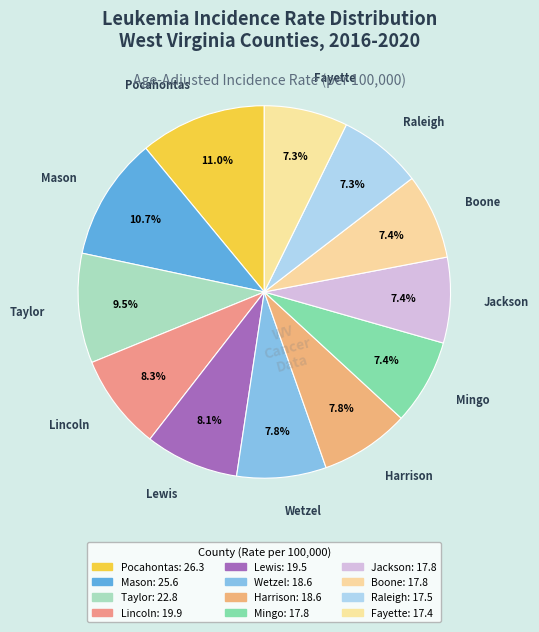

The Taylor slice represents 10% of the pie. True or false?

True